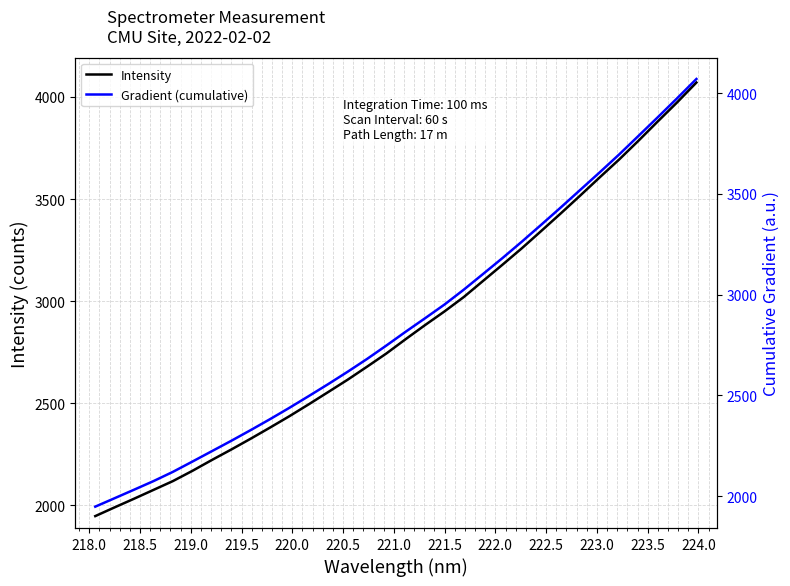

Does the chart have visible grid lines?

Yes